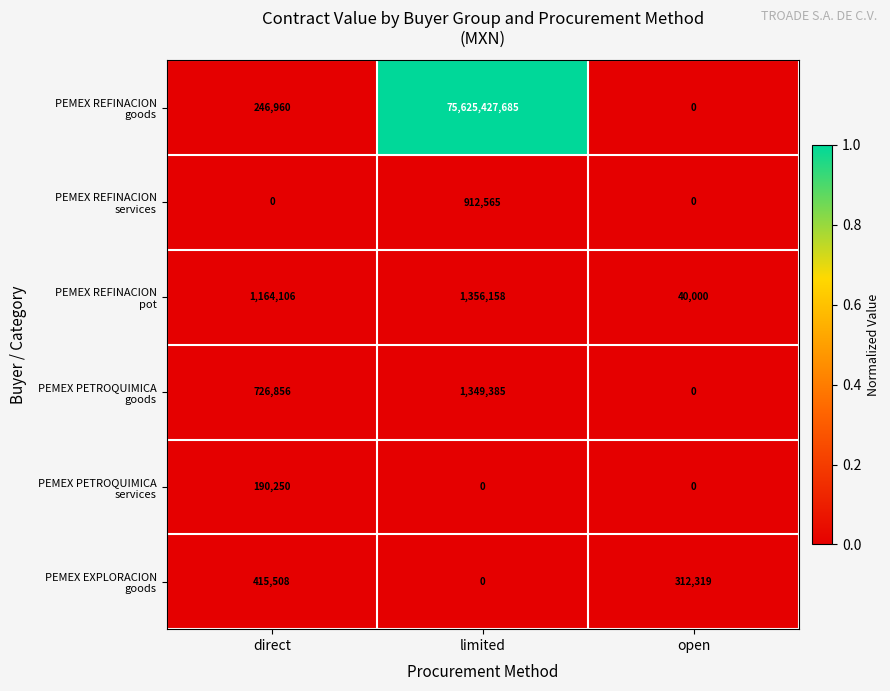

What is the spread (max minus min) of values at direct?

1164106